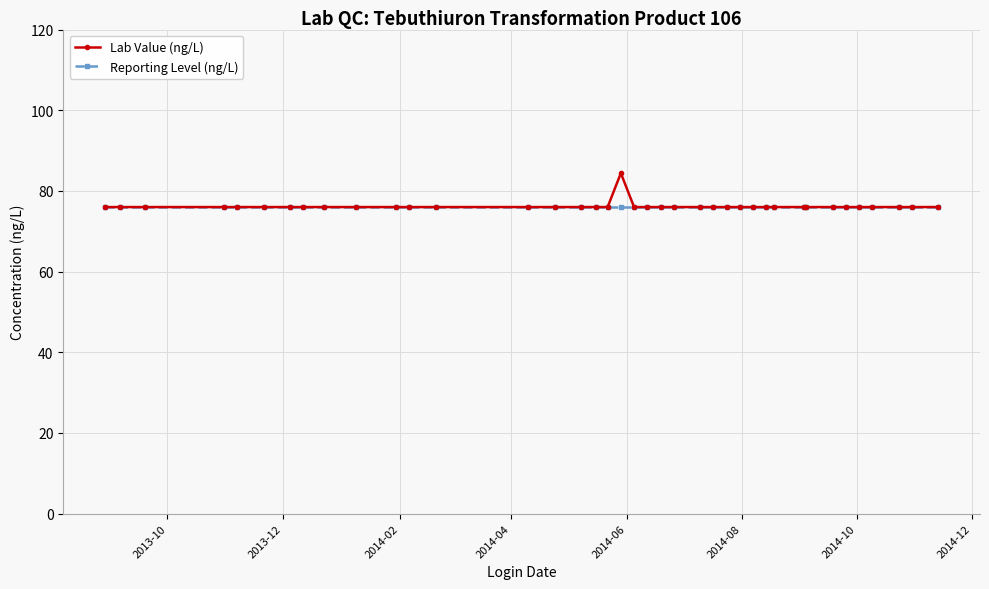

What is the minimum value for Reporting Level (ng/L)?

76.0